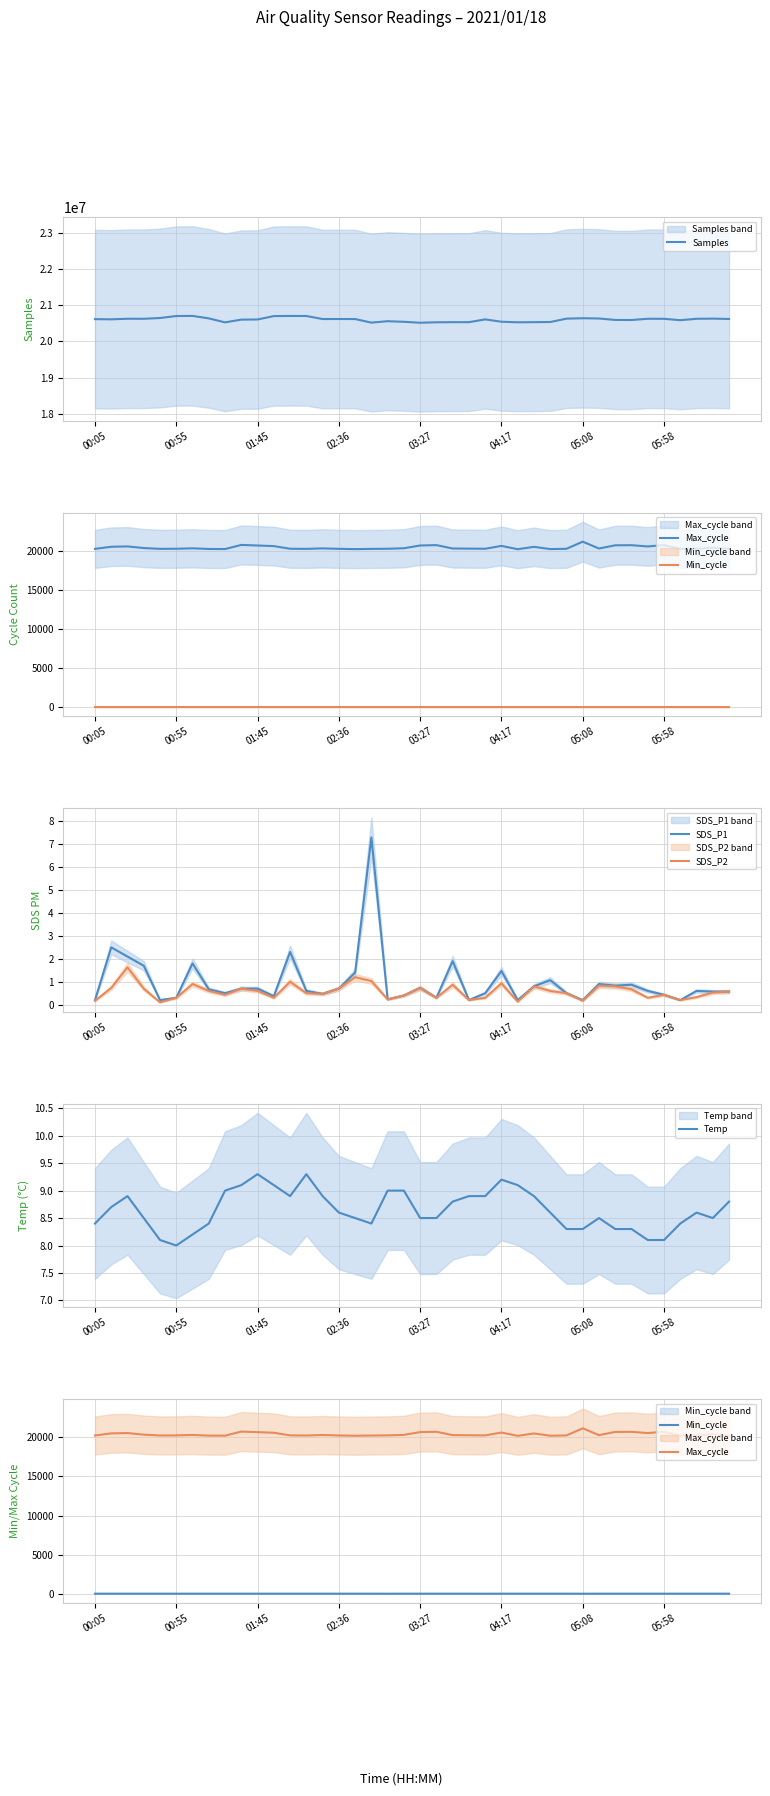

What is the value of the SDS_P2 point at the 32nd from the left?

0.8